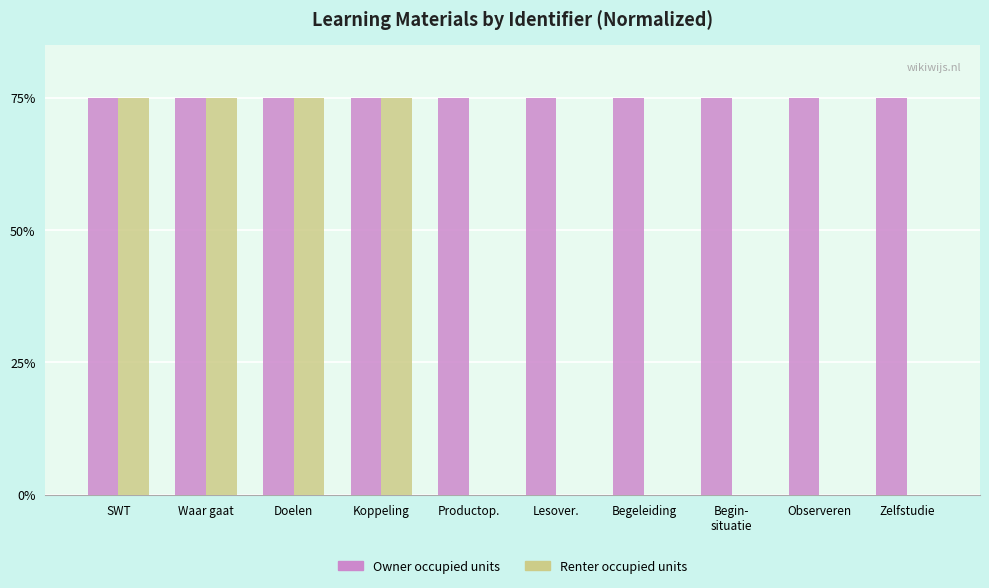

Reading right to left, what are all the values shown in this chart?

Owner occupied units: 75.0	75.0	75.0	75.0	75.0	75.0	75.0	75.0	75.0	75.0
Renter occupied units: 0.0	0.0	0.0	0.0	0.0	0.0	75.0	75.0	75.0	75.0